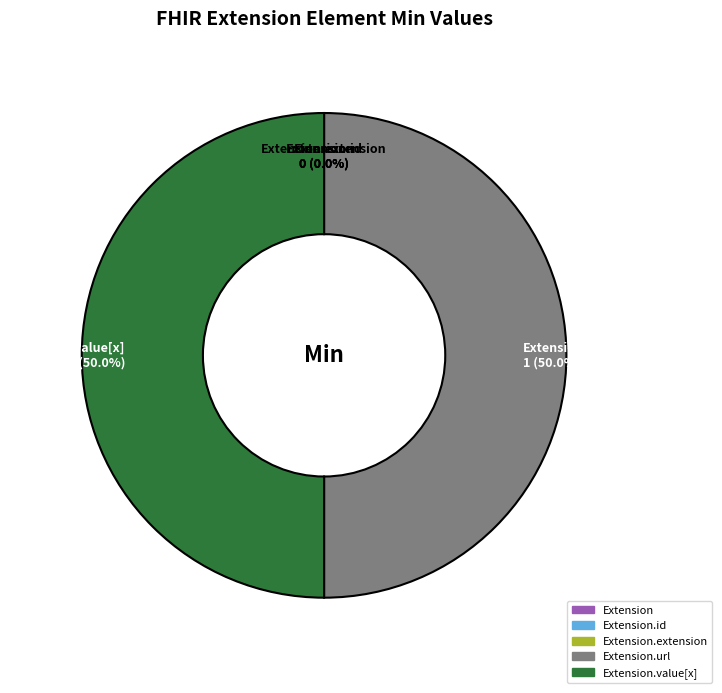

Which has a higher value, Extension.id or Extension.value[x]?

Extension.value[x]